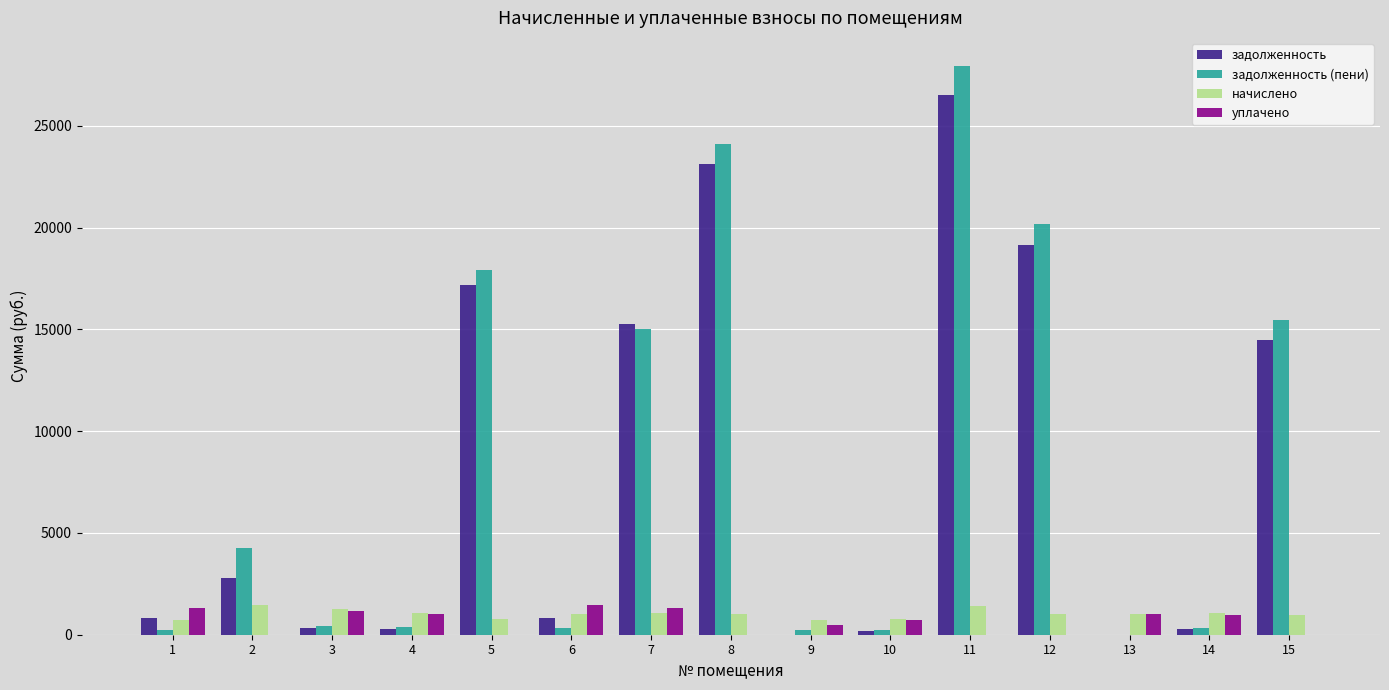

What is the sum of all уплачено values?

9490.8